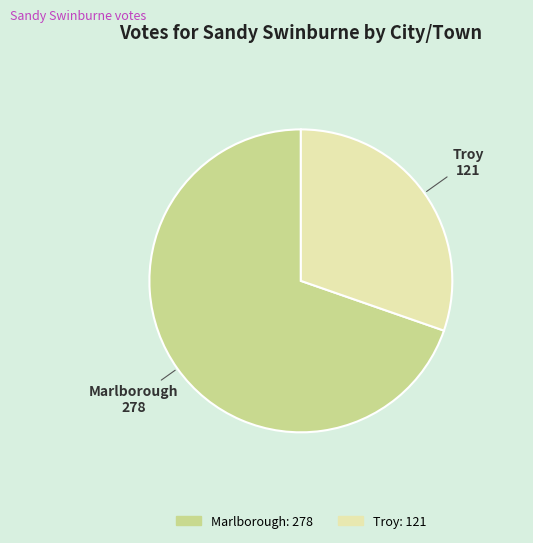

Does Troy account for over 50% of the chart?

No